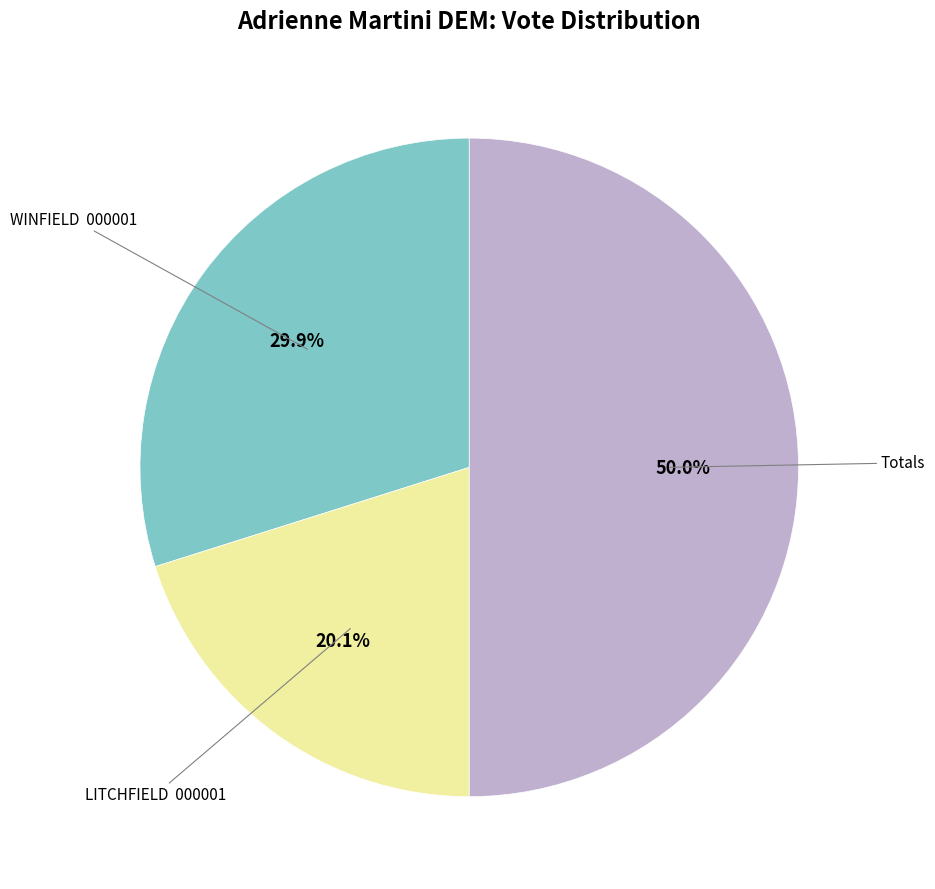

Which category has the biggest portion of the pie?

Totals